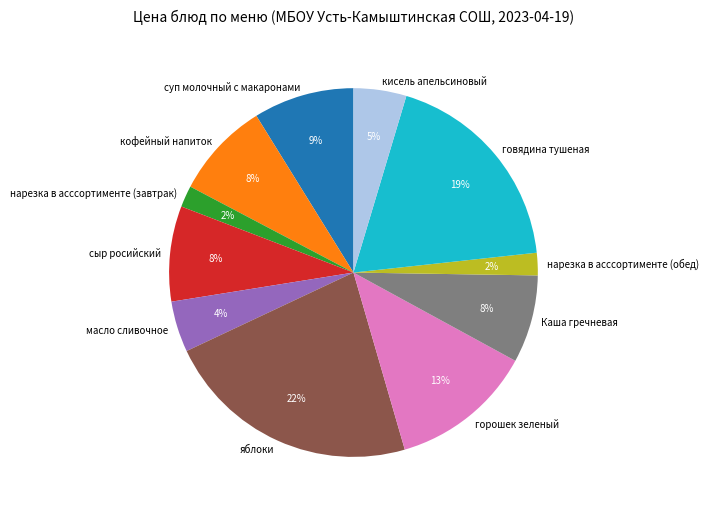

True or false: суп молочный с макаронами accounts for 1% of the total.

False